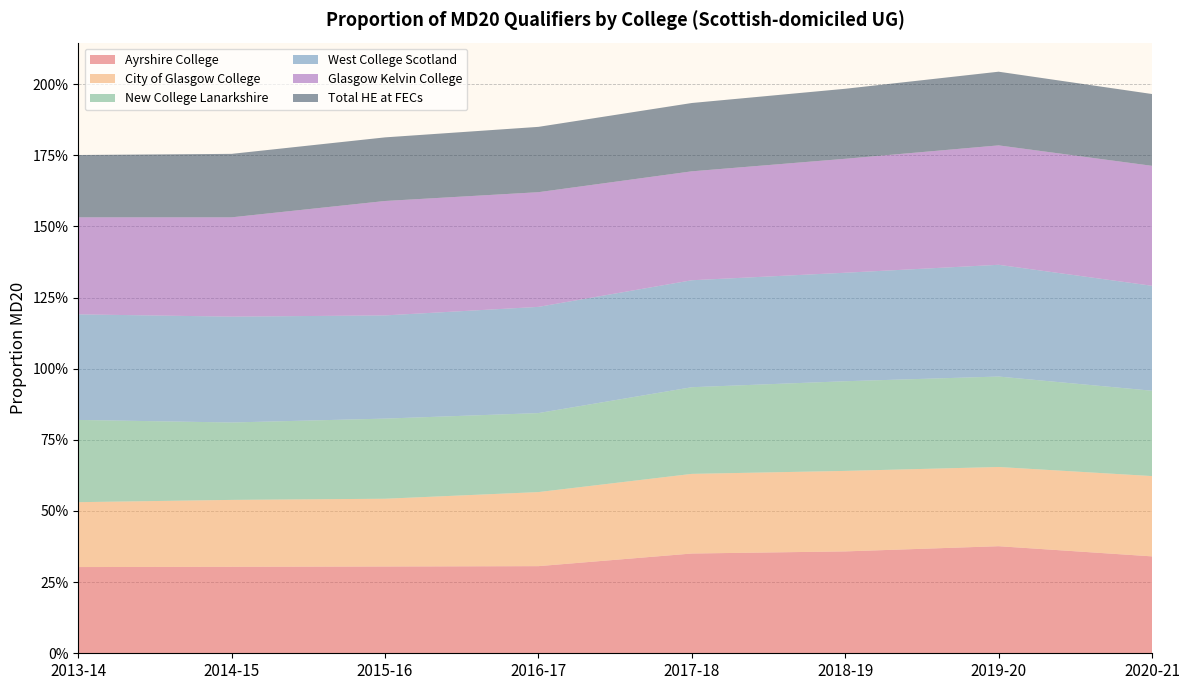

Reading right to left, what are all the values shown in this chart?

Ayrshire College: 0.3	0.4	0.4	0.4	0.3	0.3	0.3	0.3
City of Glasgow College: 0.3	0.3	0.3	0.3	0.3	0.2	0.2	0.2
New College Lanarkshire: 0.3	0.3	0.3	0.3	0.3	0.3	0.3	0.3
West College Scotland: 0.4	0.4	0.4	0.4	0.4	0.4	0.4	0.4
Glasgow Kelvin College: 0.4	0.4	0.4	0.4	0.4	0.4	0.3	0.3
Total HE at FECs: 0.3	0.3	0.2	0.2	0.2	0.2	0.2	0.2